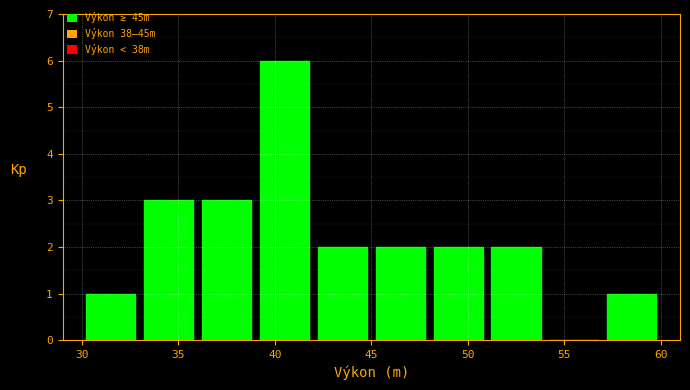

Over which range of the x-axis is the bar tallest?

39 to 42